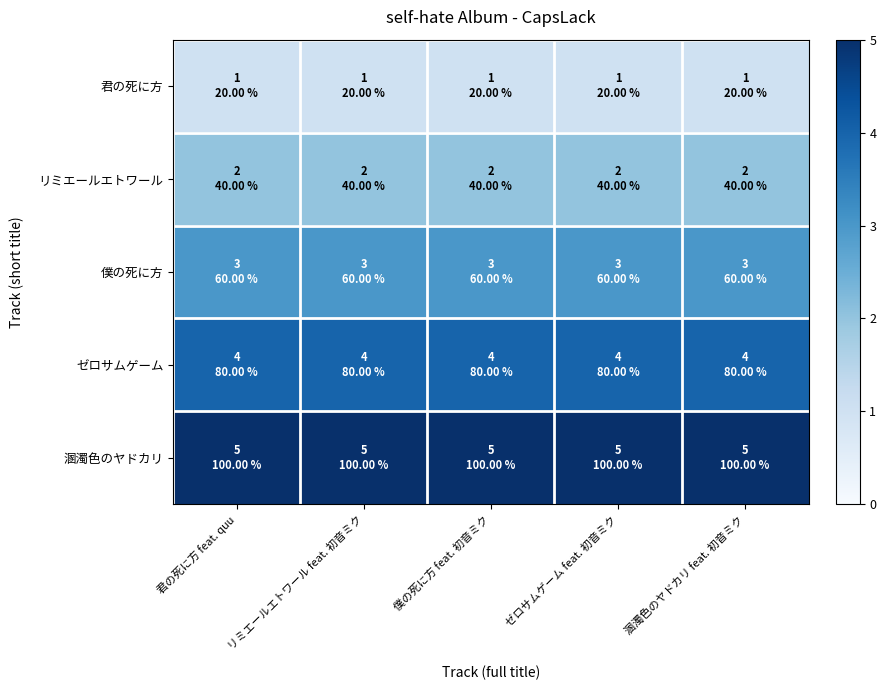

Reading left to right, list all the values displayed in this chart.

君の死に方: 君の死に方 feat. quu=1	リミエールエトワール feat. 初音ミク=1	僕の死に方 feat. 初音ミク=1	ゼロサムゲーム feat. 初音ミク=1	溷濁色のヤドカリ feat. 初音ミク=1
リミエールエトワール: 君の死に方 feat. quu=2	リミエールエトワール feat. 初音ミク=2	僕の死に方 feat. 初音ミク=2	ゼロサムゲーム feat. 初音ミク=2	溷濁色のヤドカリ feat. 初音ミク=2
僕の死に方: 君の死に方 feat. quu=3	リミエールエトワール feat. 初音ミク=3	僕の死に方 feat. 初音ミク=3	ゼロサムゲーム feat. 初音ミク=3	溷濁色のヤドカリ feat. 初音ミク=3
ゼロサムゲーム: 君の死に方 feat. quu=4	リミエールエトワール feat. 初音ミク=4	僕の死に方 feat. 初音ミク=4	ゼロサムゲーム feat. 初音ミク=4	溷濁色のヤドカリ feat. 初音ミク=4
溷濁色のヤドカリ: 君の死に方 feat. quu=5	リミエールエトワール feat. 初音ミク=5	僕の死に方 feat. 初音ミク=5	ゼロサムゲーム feat. 初音ミク=5	溷濁色のヤドカリ feat. 初音ミク=5